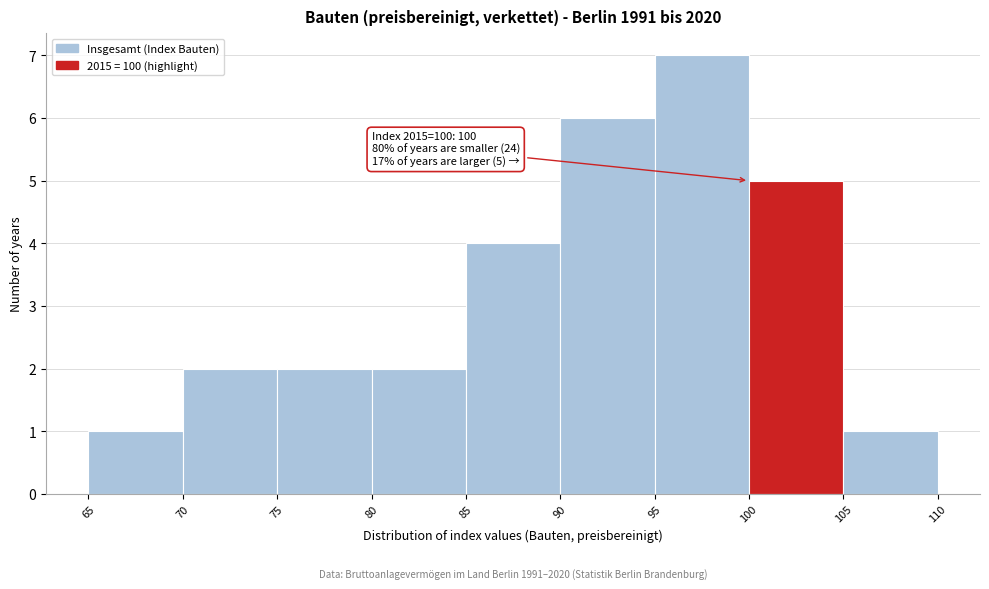

Which range on the x-axis has the tallest bar?

95 to 100